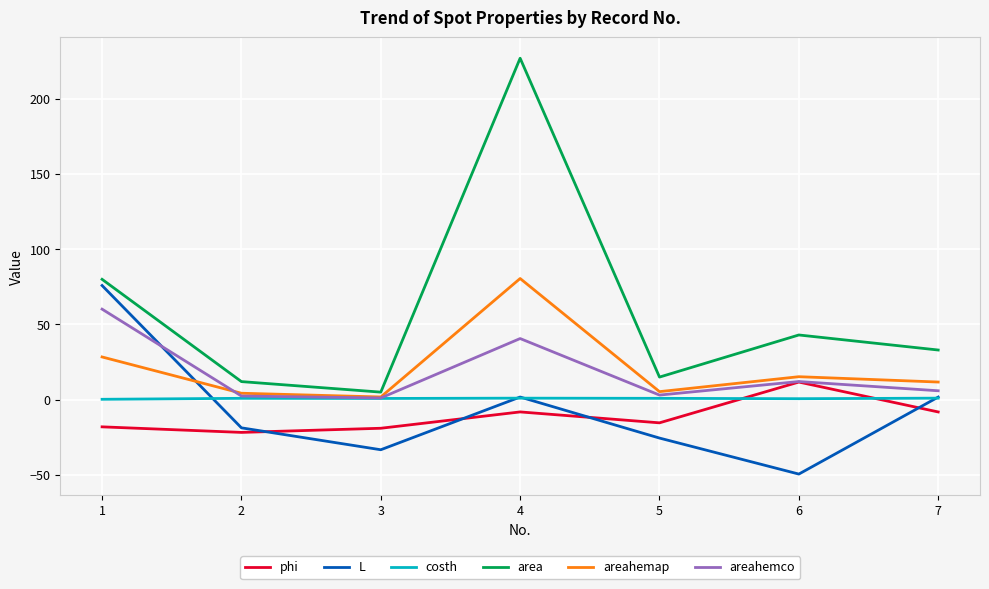

The value of phi at 3 is -19.0. True or false?

True